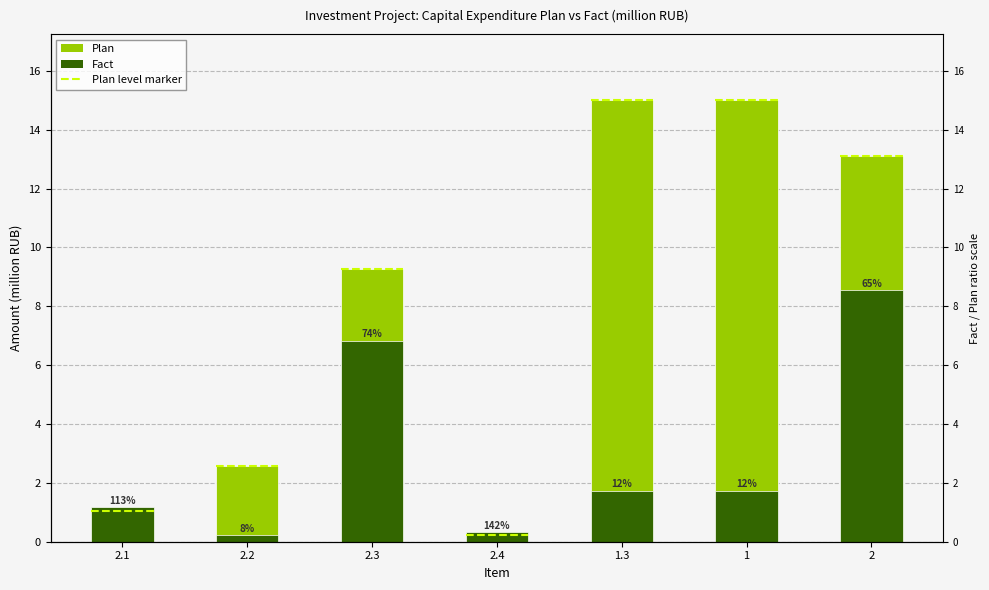

How many bars are there in total?

14